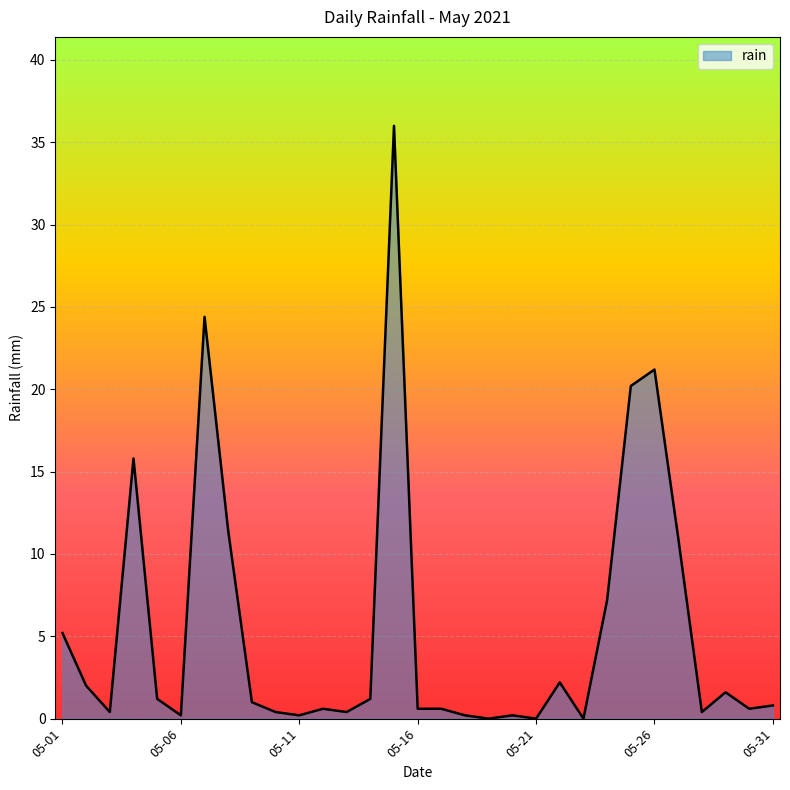

What is the maximum value shown in the chart?

36.0